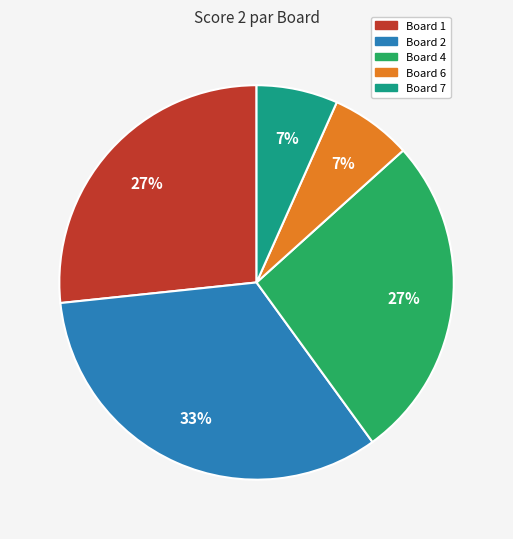

Which category has the biggest portion of the pie?

Board 2